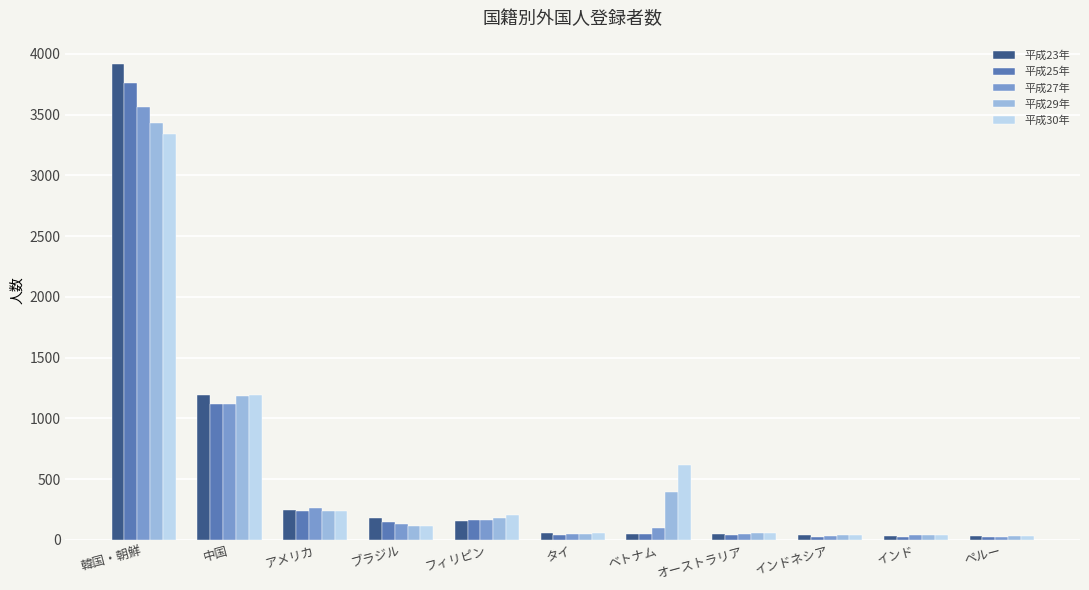

Read the 平成27年 value at ペルー.

27